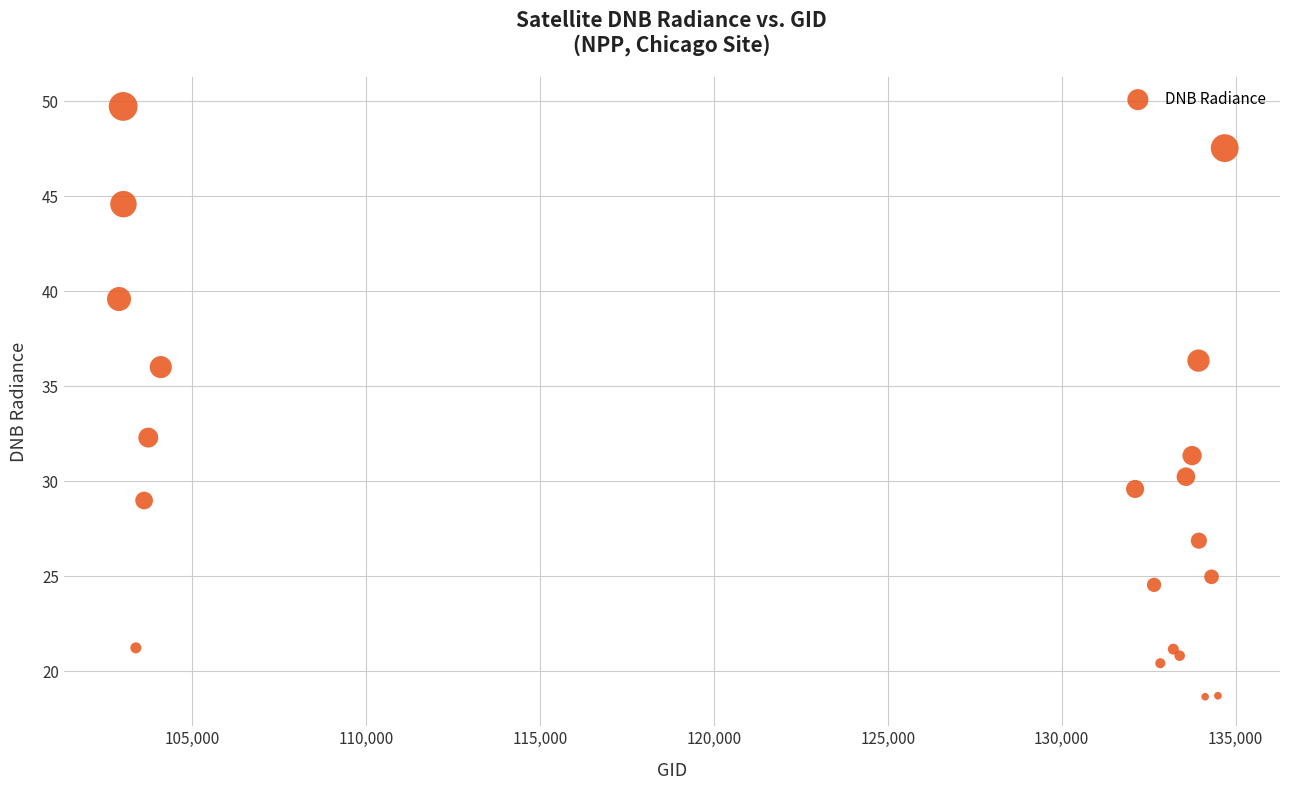

What is the range of Y values (max minus min)?

31.0